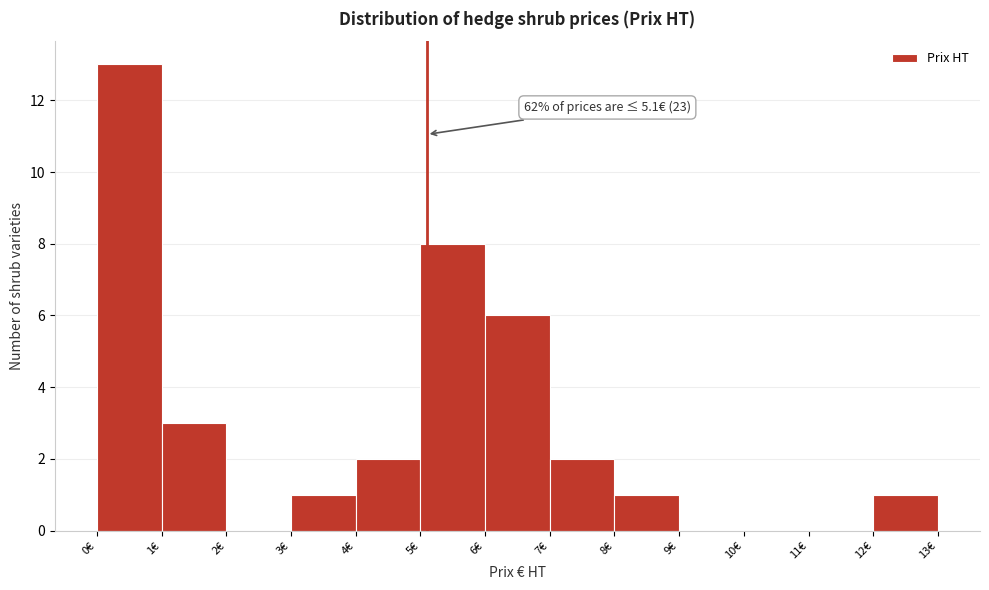

Which range on the x-axis has the tallest bar?

0 to 1